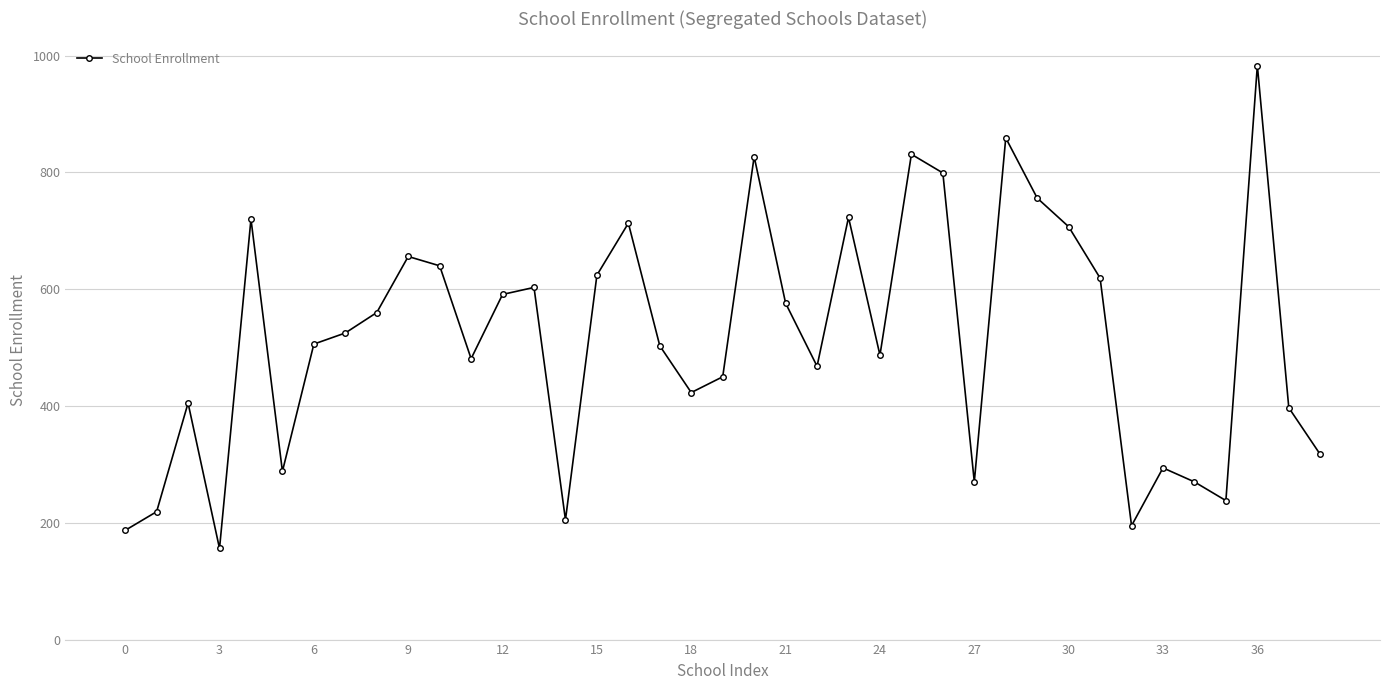

True or false: the data has more than 0 interior local peaks.

True